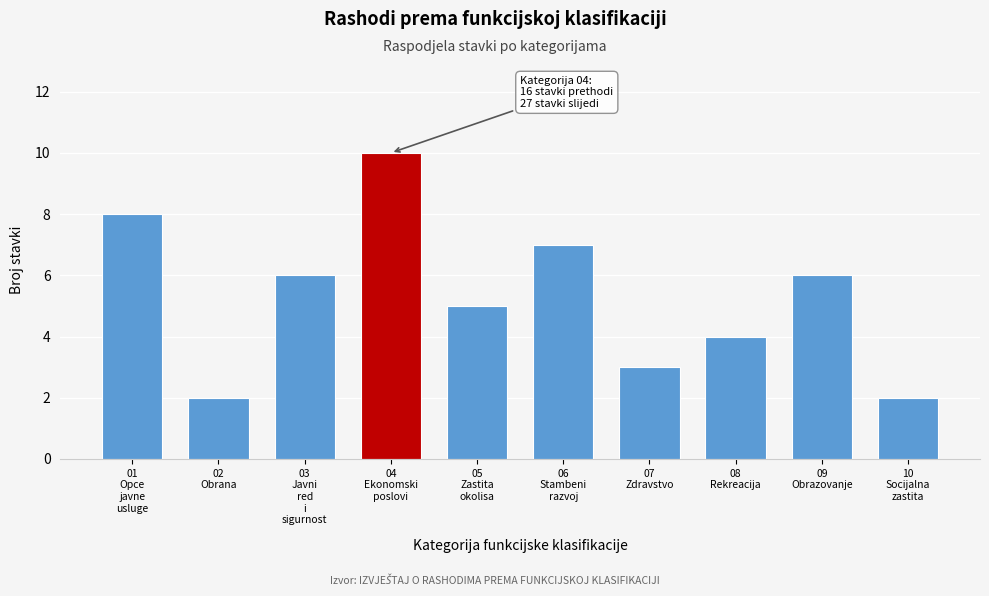

Reading right to left, transcribe all the data shown in this chart.

2	6	4	3	7	5	10	6	2	8